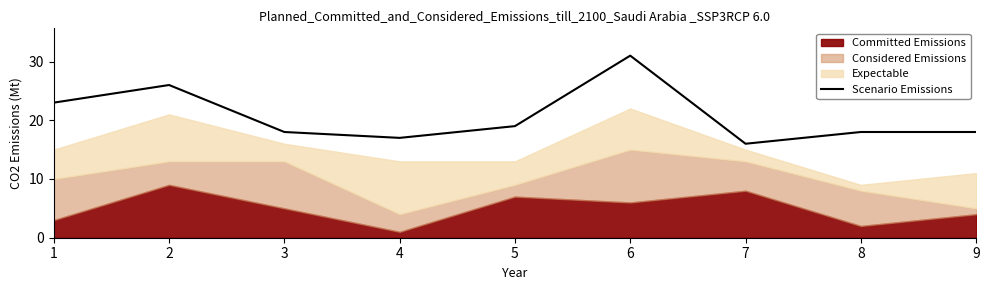

Rank the categories by value from lowest to highest.

7, 4, 3, 8, 9, 5, 1, 2, 6